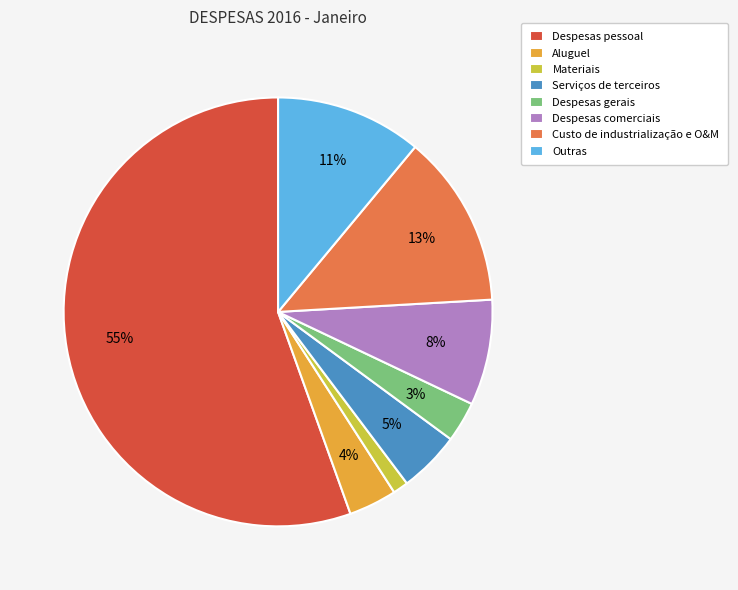

Is Despesas pessoal the majority of the pie?

Yes